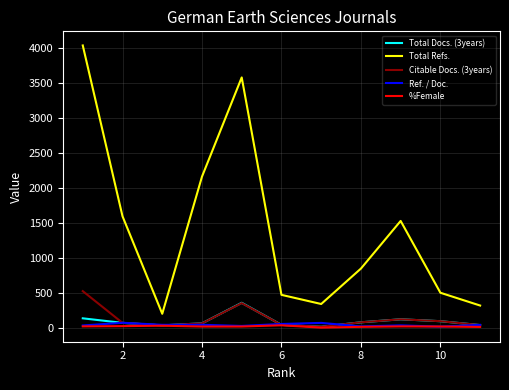

What is the maximum value shown in the chart?

4039.0